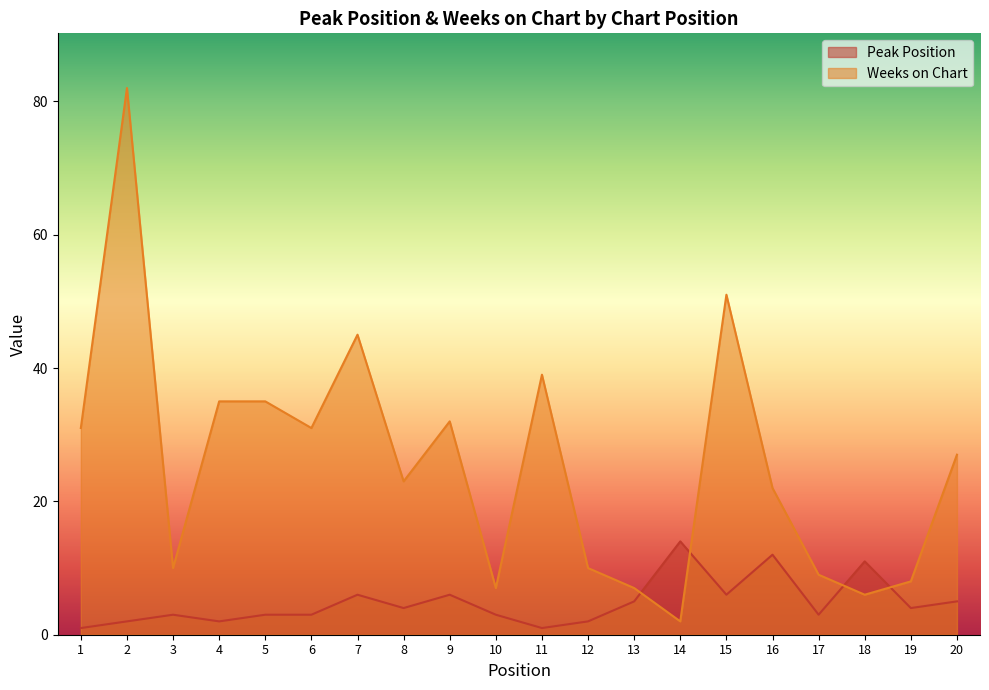

Where is the first local maximum for Weeks on Chart?

2